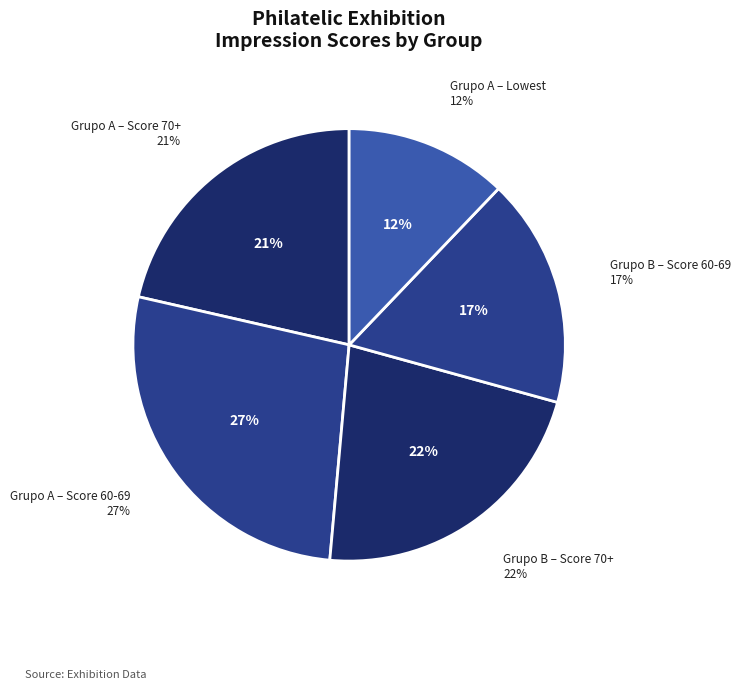

Does Fruits, I love to eat account for over 50% of the chart?

No